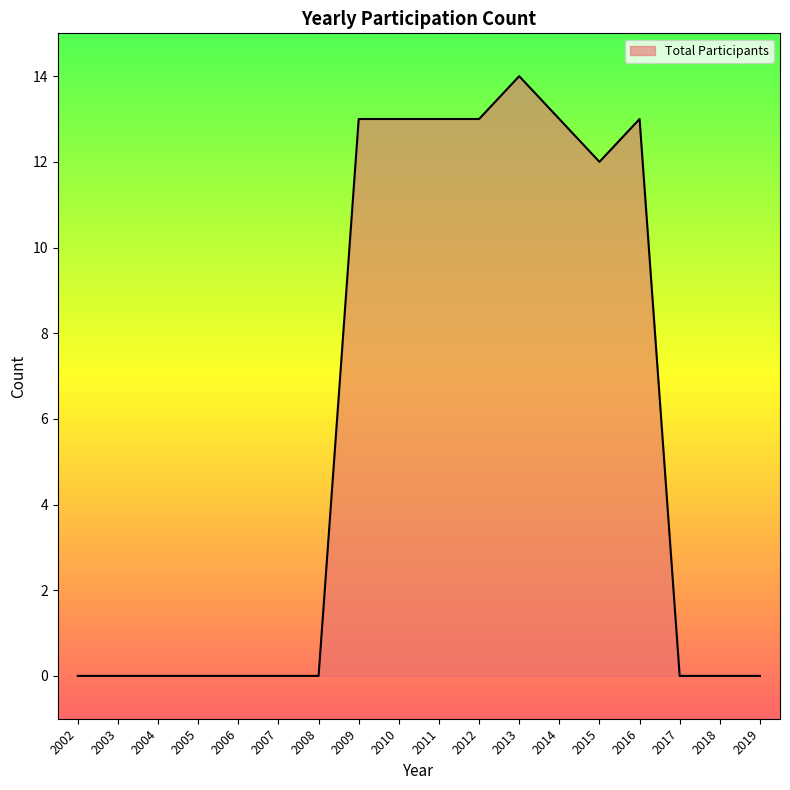

What is the greatest value displayed?

14